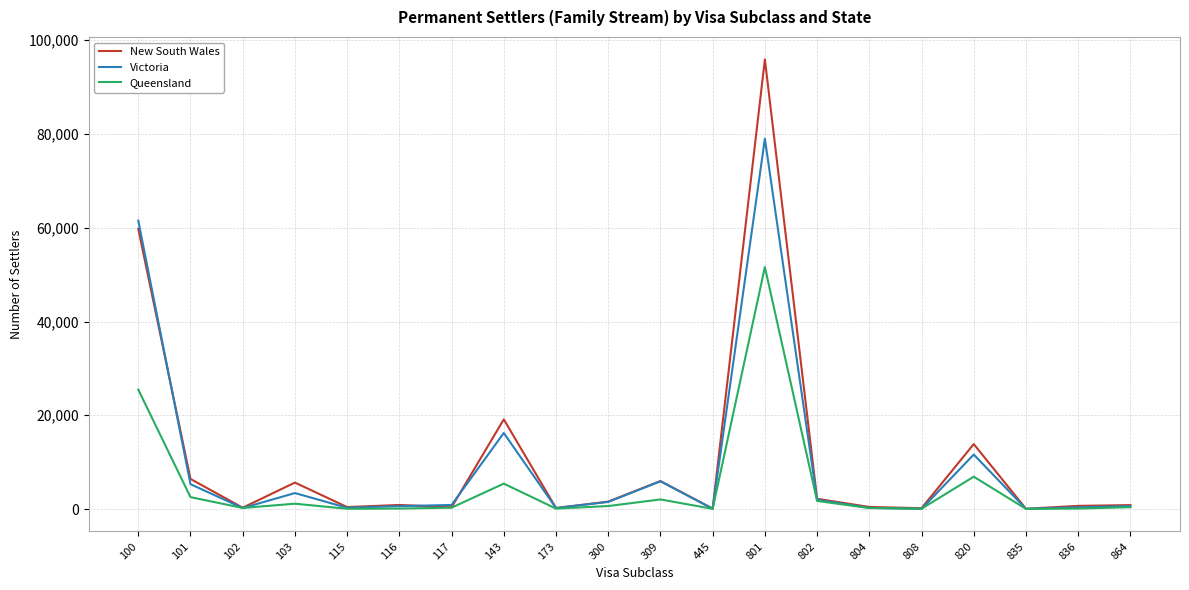

What is the difference between the highest and lowest values at 801?

44288